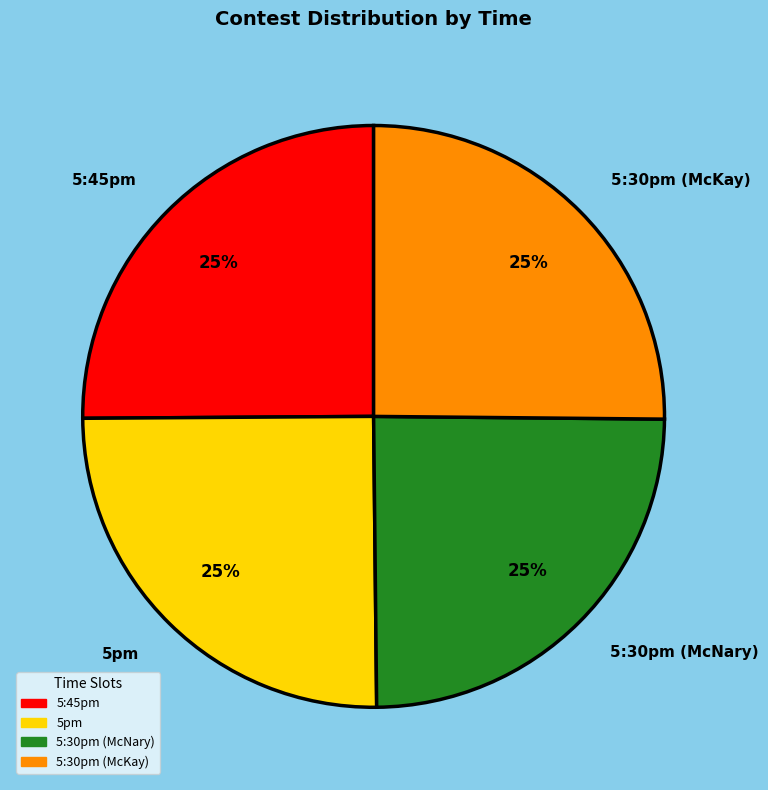

What percentage is the 5:30pm (McKay) slice, to the nearest percent?

25%